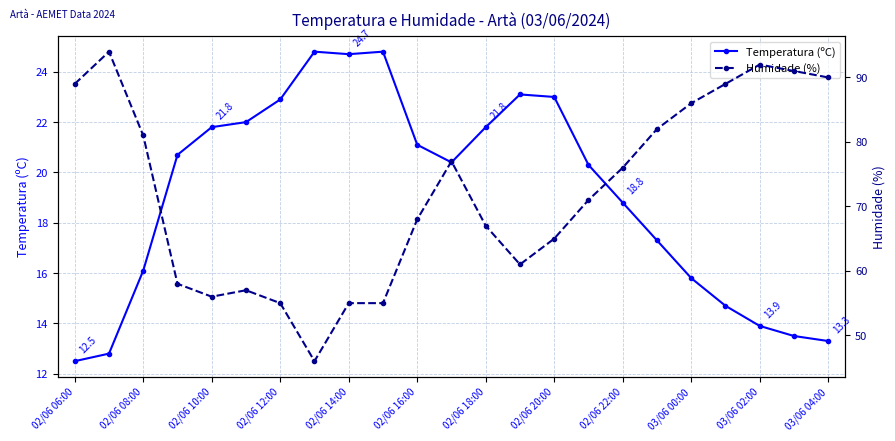

Is it true that Temperatura (ºC) equals 18.8 at 02/06 22:00?

True